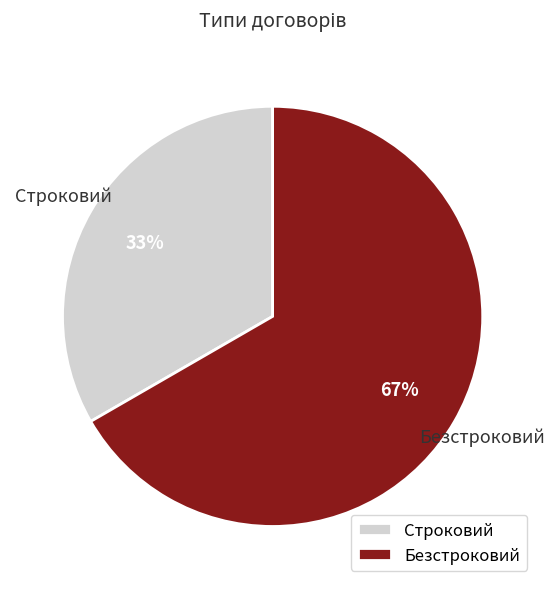

Which category accounts for the majority?

Безстроковий